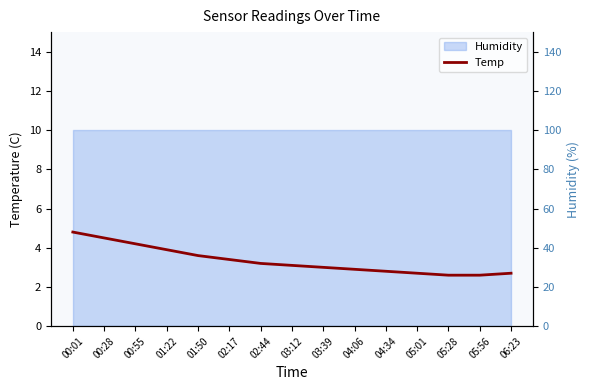

At which label does the data first exceed 3?

00:01